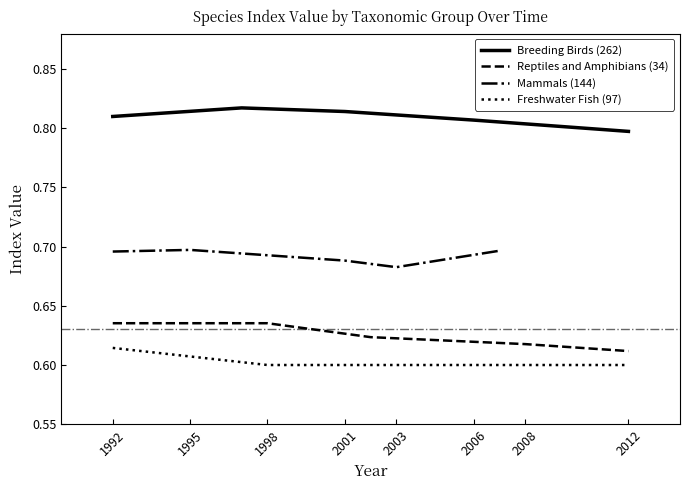

Where is Breeding Birds (262) nearest to the value 0?

2012